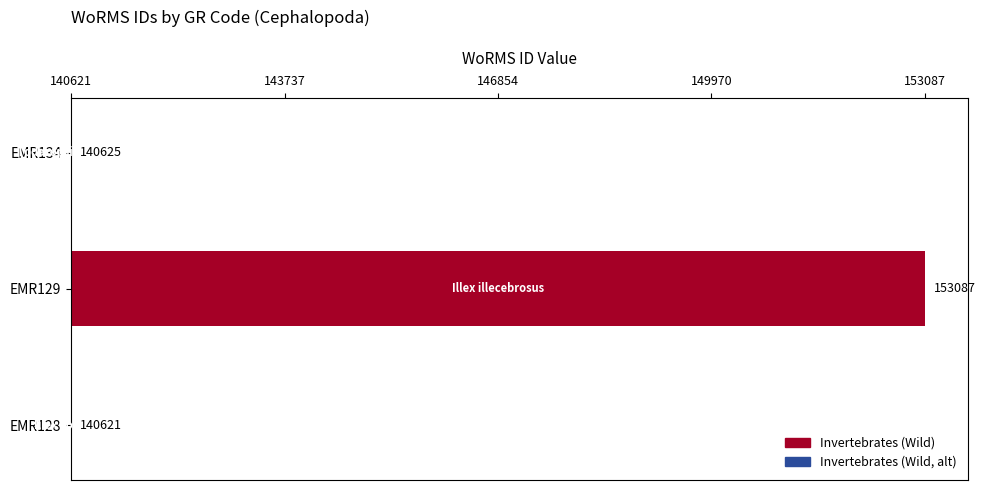

Are the bars horizontal?

Yes